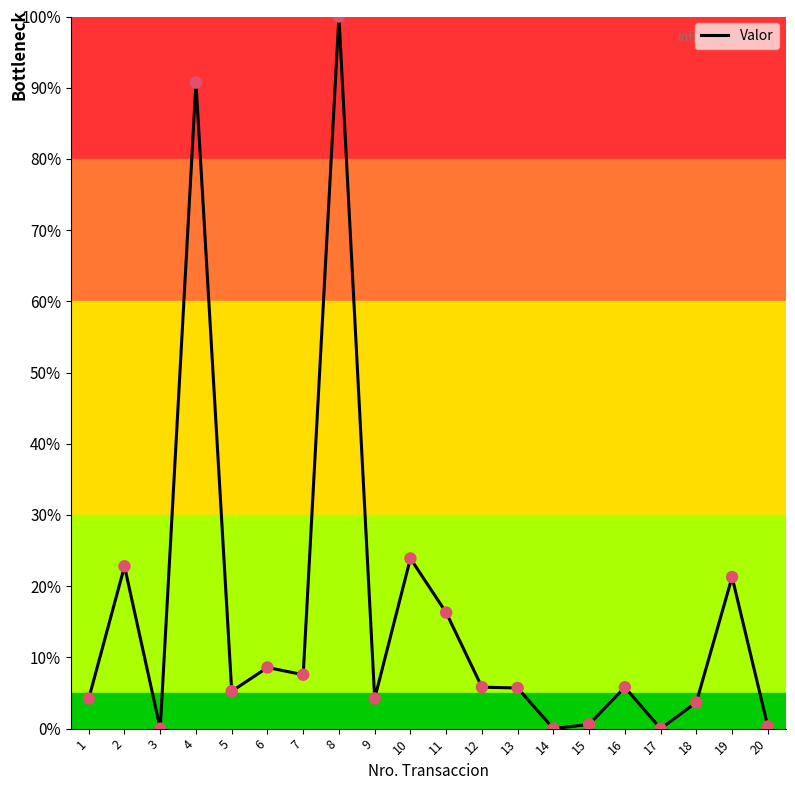

What is the ratio of the value at 11 to the value at 8?

0.2